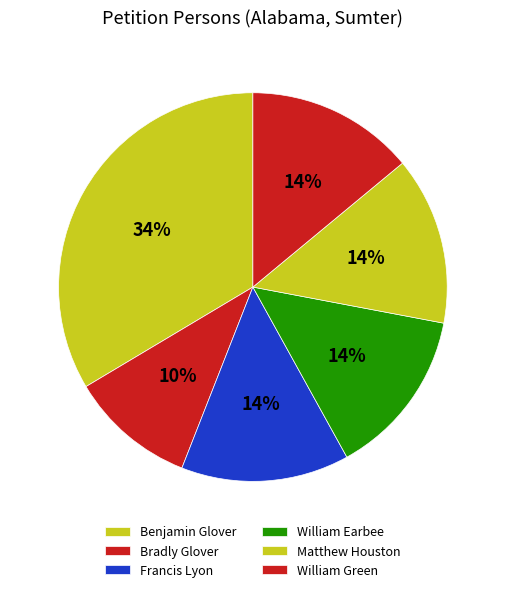

To the nearest percent, what is the combined percentage of Francis Lyon and Bradly Glover?

24%